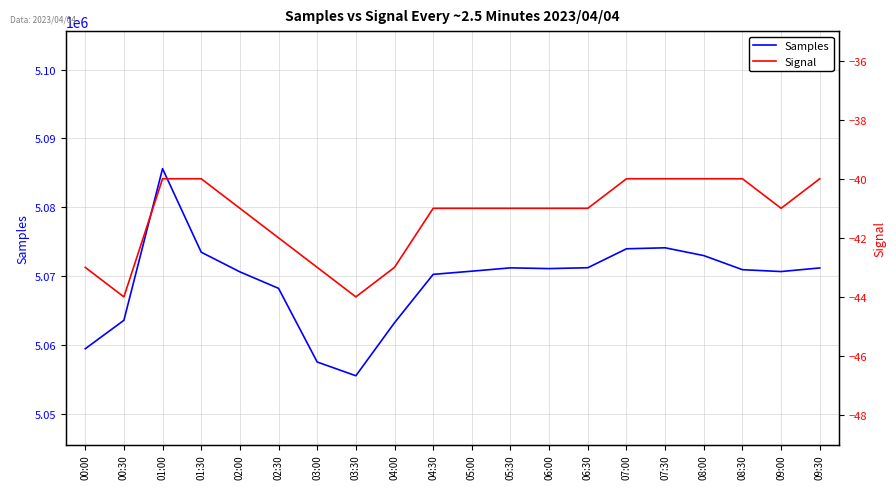

How many interior local peaks does the Samples series have?

3